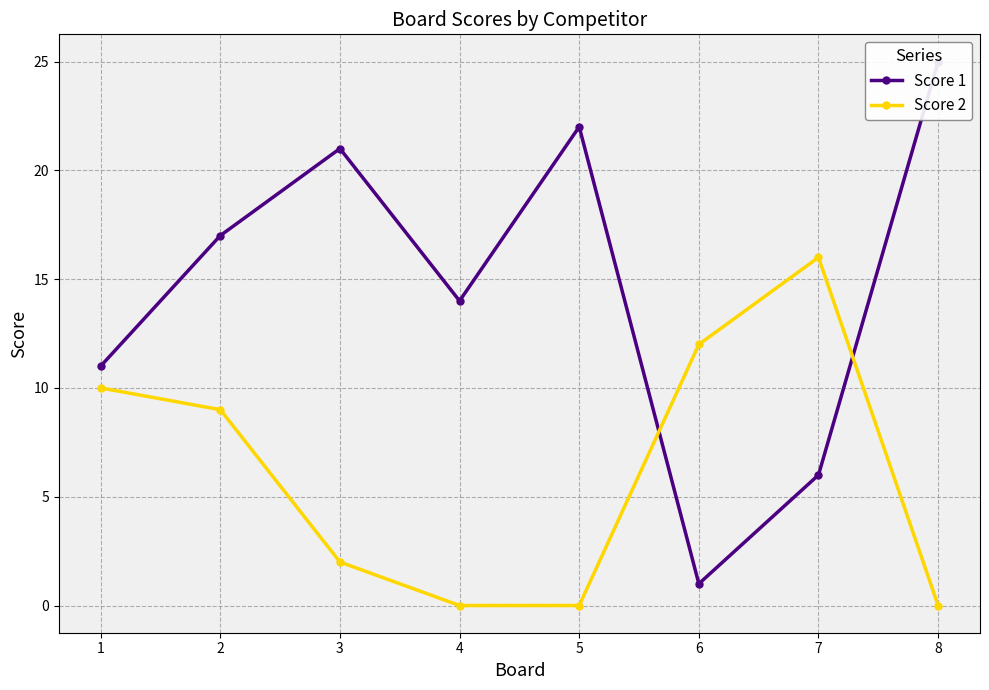

List the series in order of their peak value, lowest first.

Score 2, Score 1